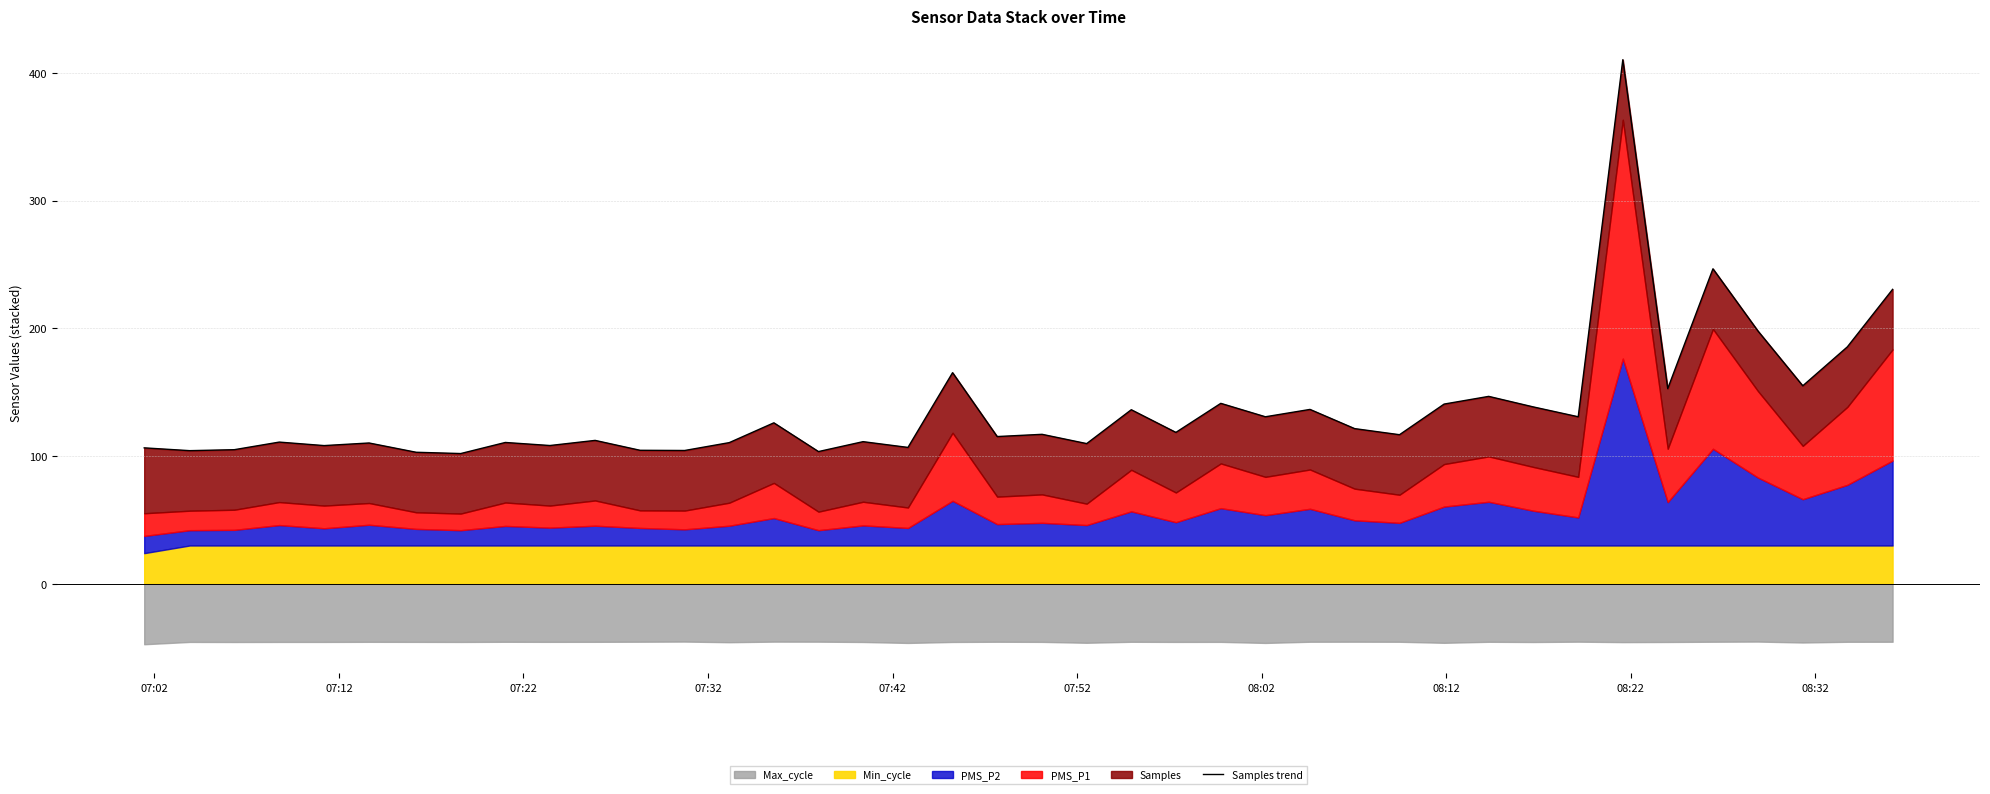

What is the difference between the second highest and second lowest values?

143.6